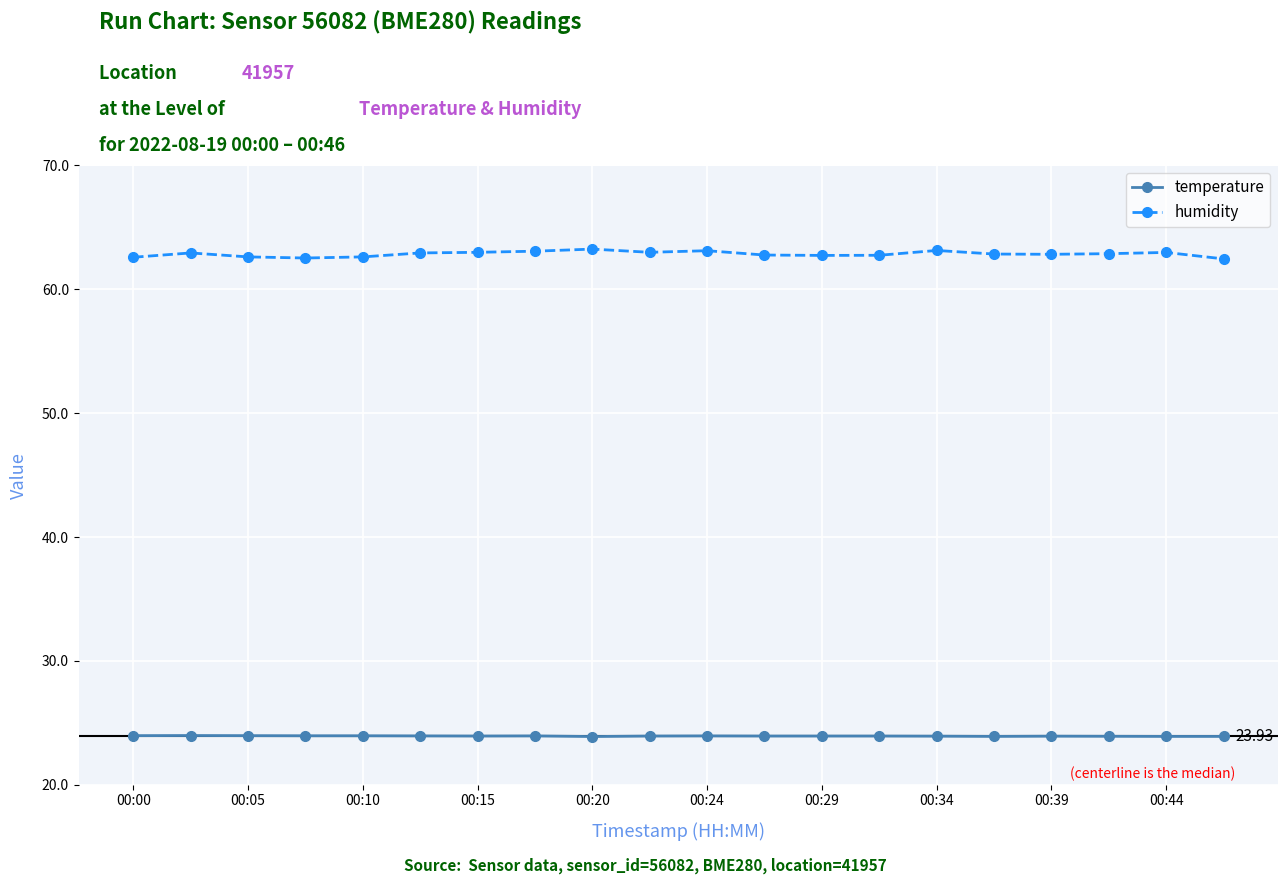

True or false: temperature and humidity intersect in this chart.

False